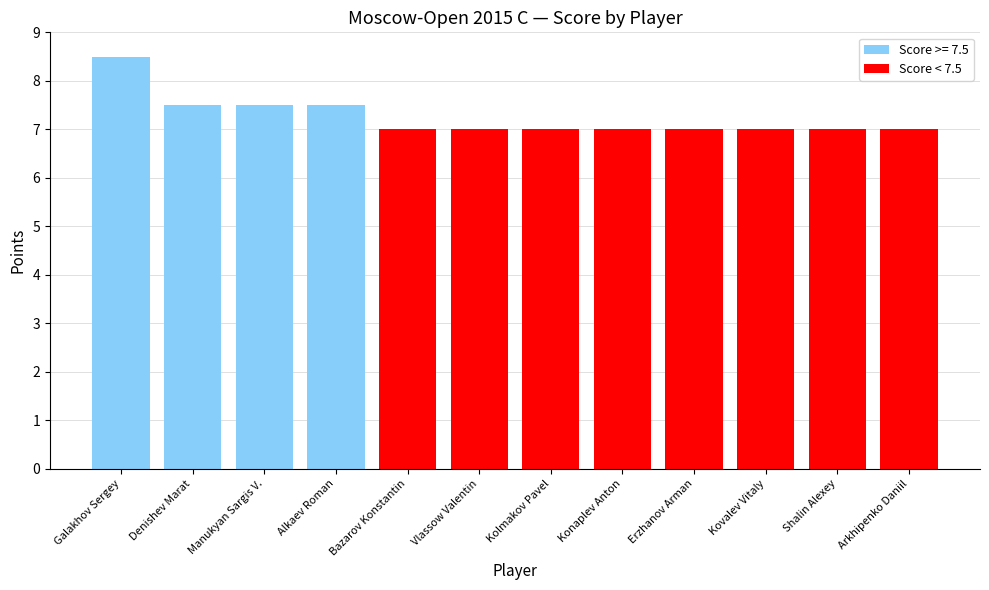

Count the number of data series in this chart.

1